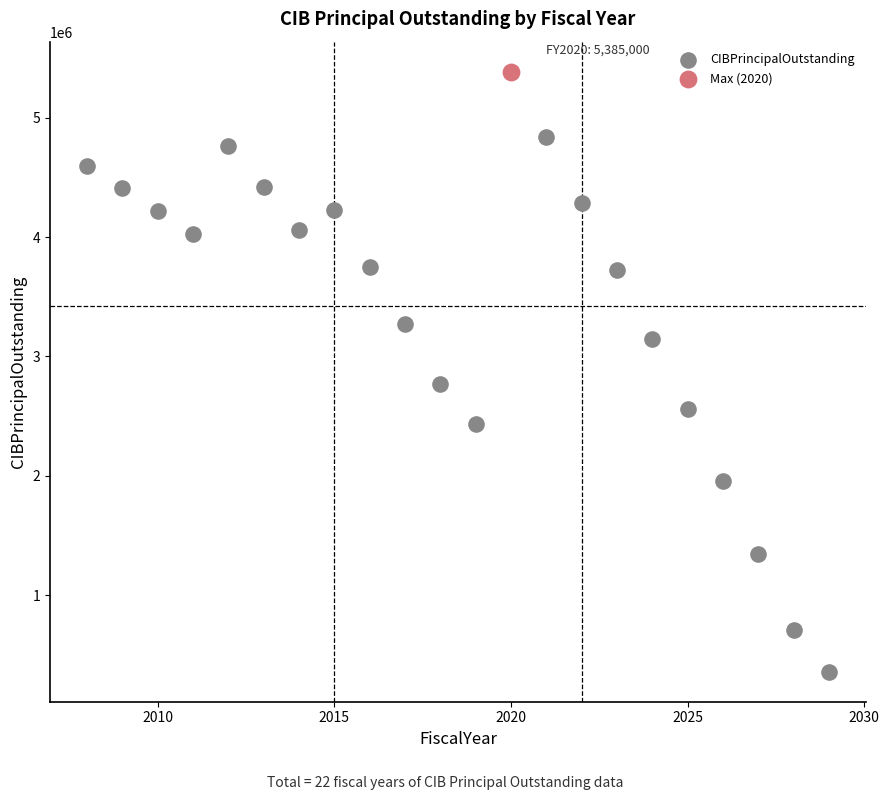

What are all the series names shown in the legend?

CIBPrincipalOutstanding, Max (2020)